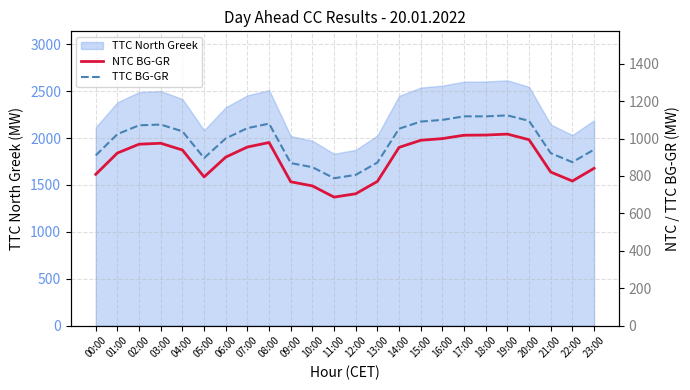

What is the average value of the TTC BG-GR series?

990